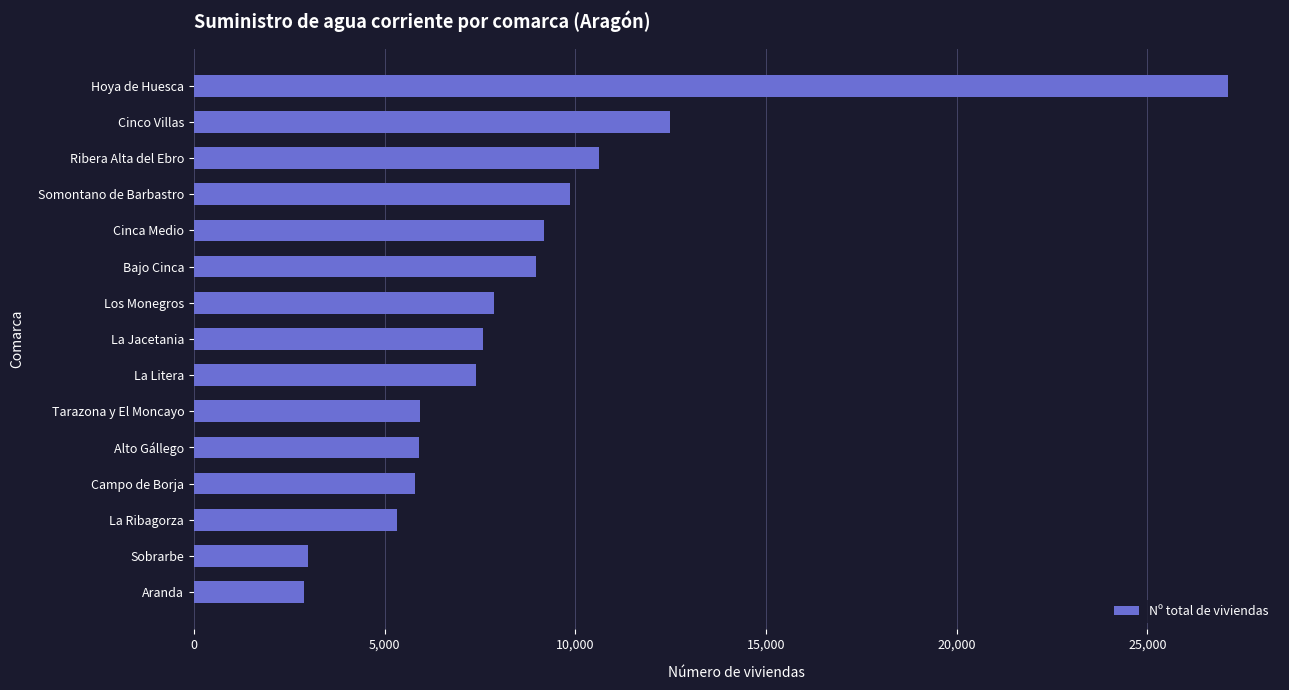

What is the change in value from Campo de Borja to Cinco Villas?

+6681